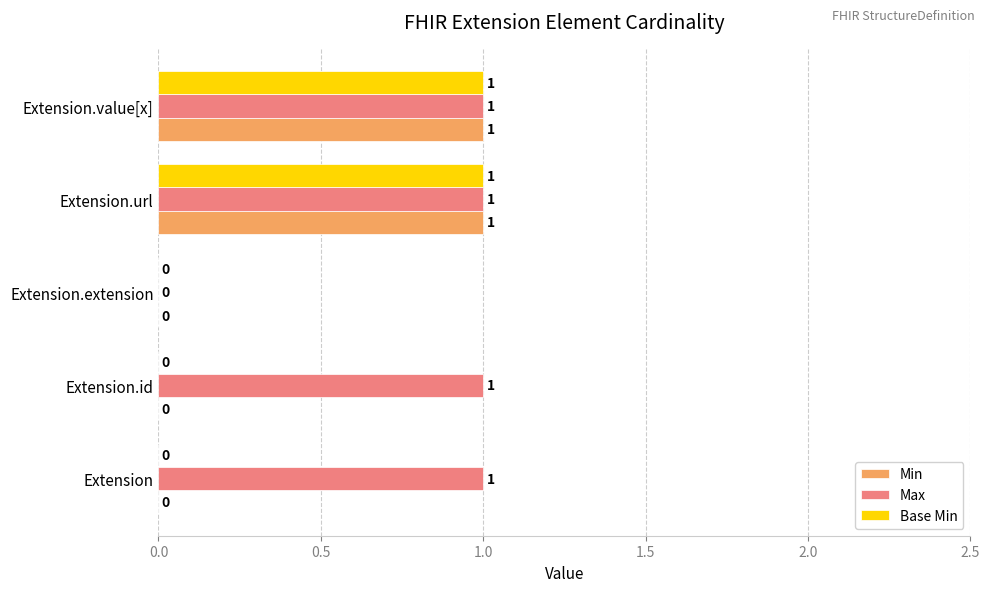

What is the sum of all Max values?

4